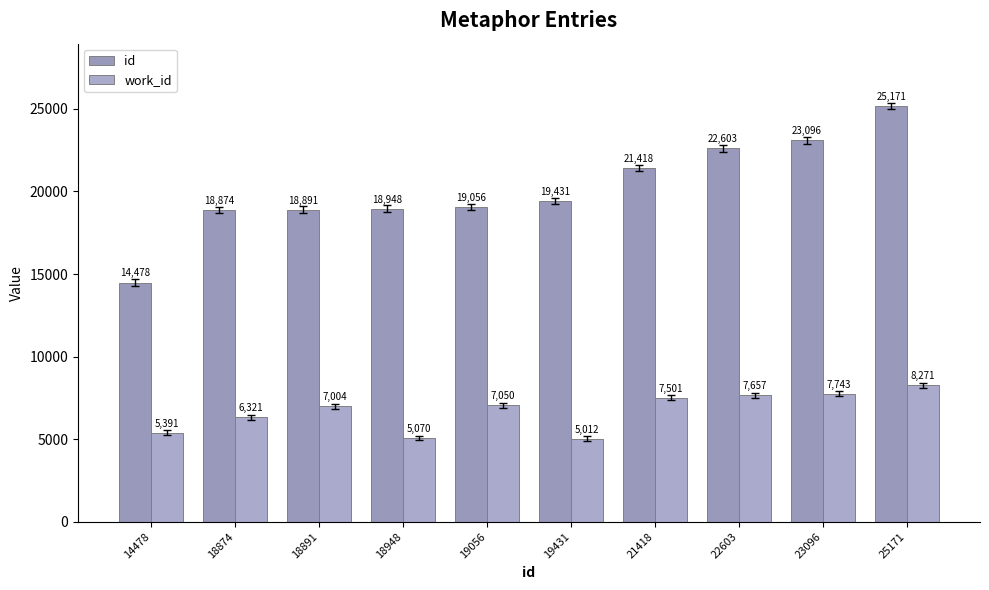

Which series has the largest range (max minus min)?

id